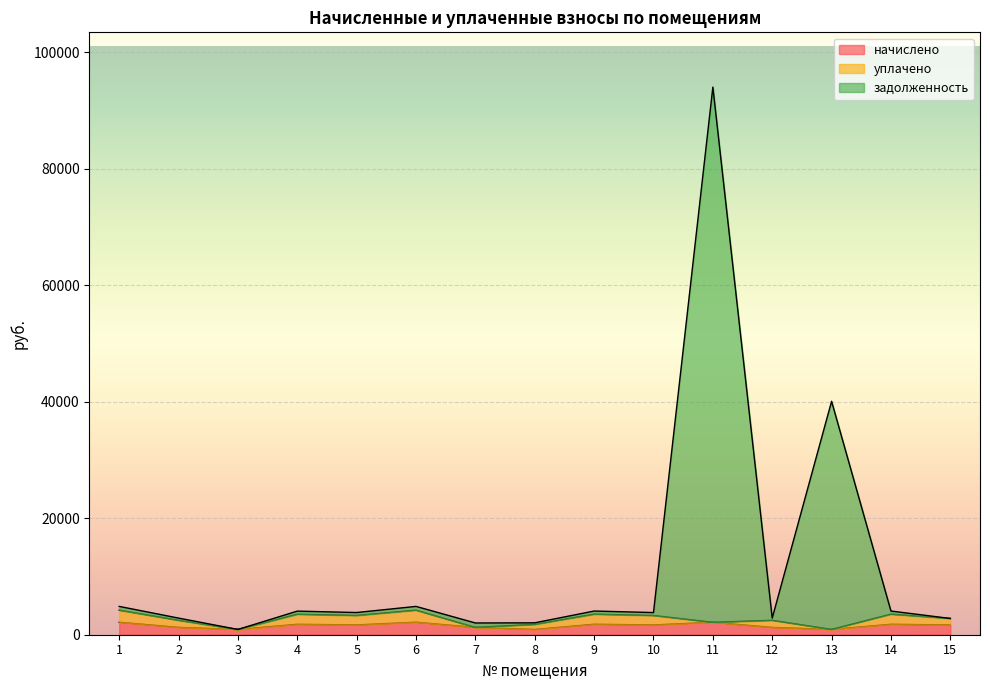

True or false: задолженность has a value of 40084.9 at 13.

True